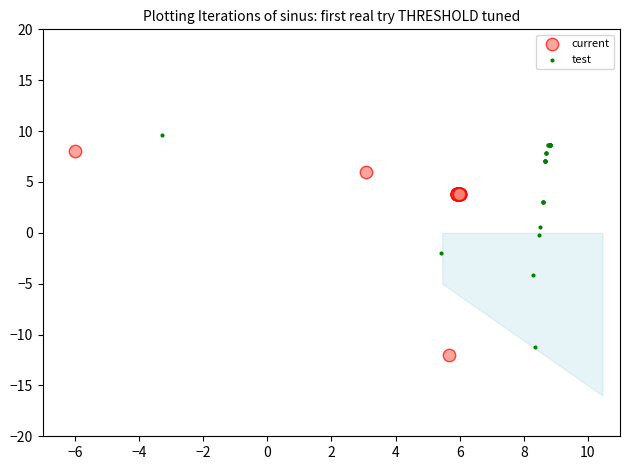

Which series contains the highest Y value?

test